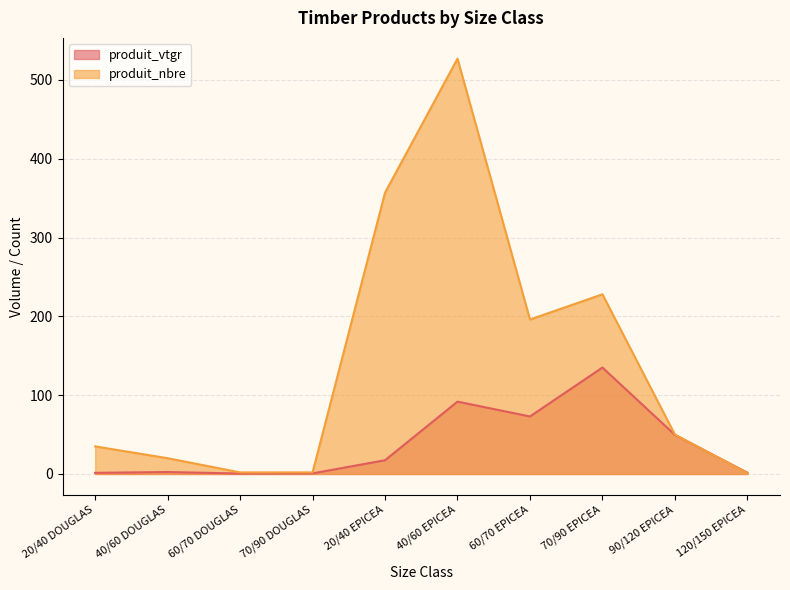

Which series has the largest total across all categories?

produit_nbre